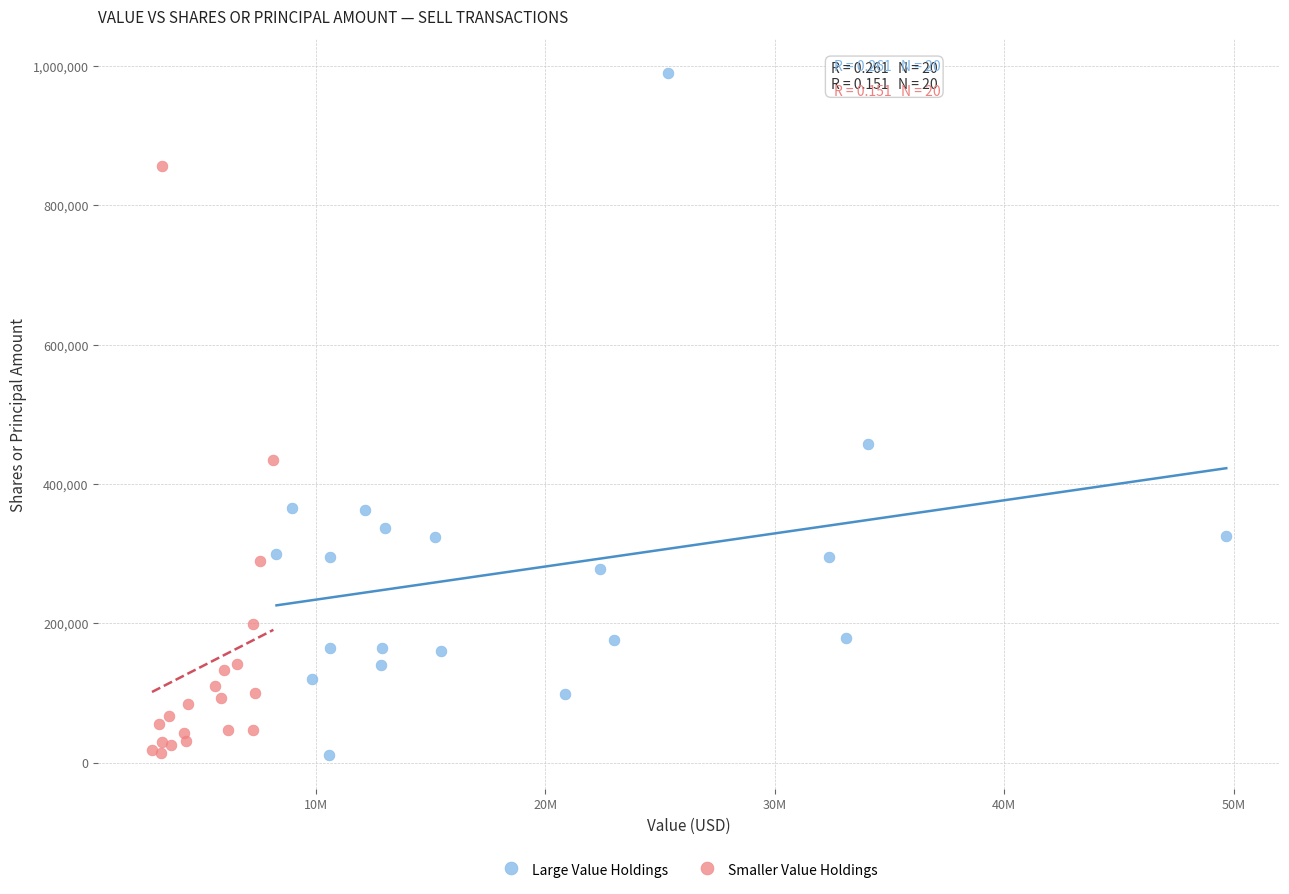

What are all the series names shown in the legend?

Large Value Holdings, Smaller Value Holdings